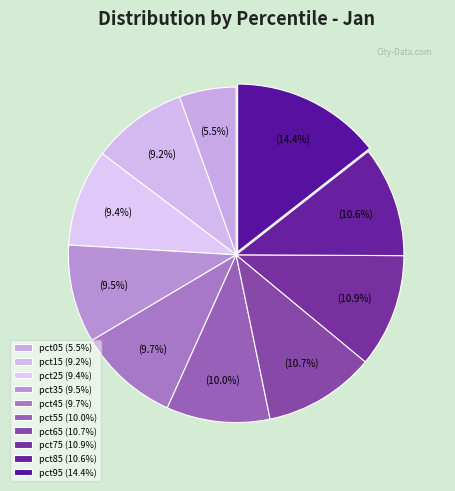

What is the largest slice in the pie chart?

pct95